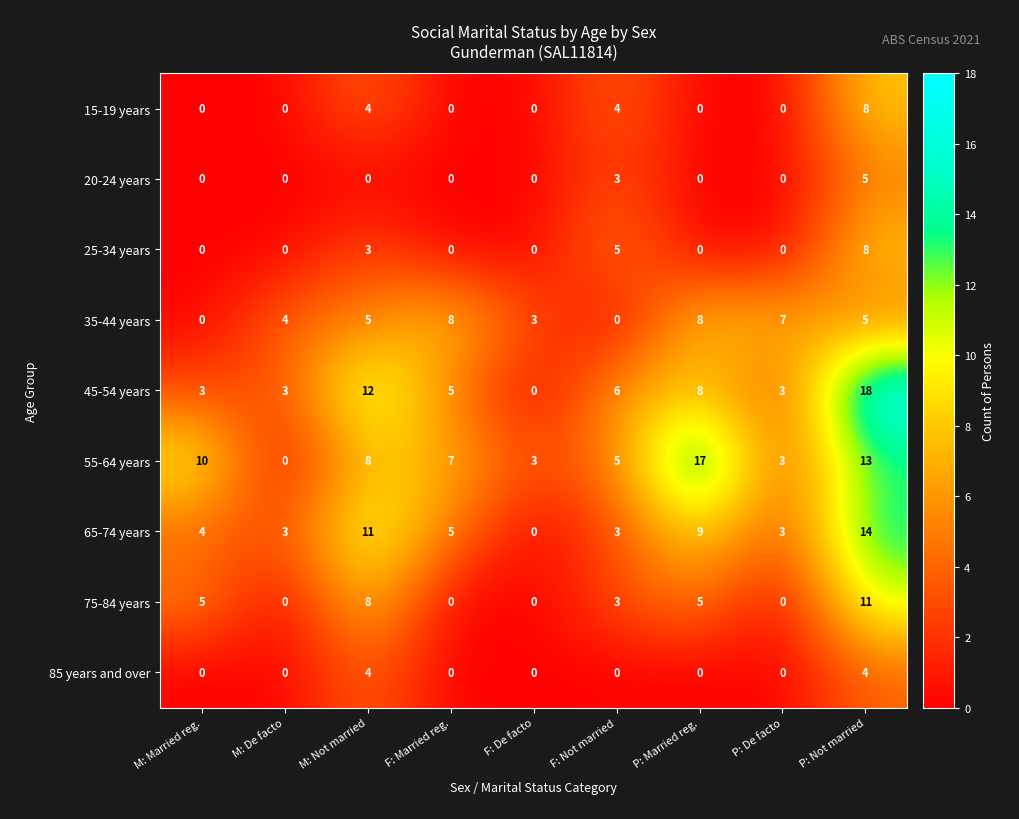

At which category is the sum across all series the highest?

P: Not married